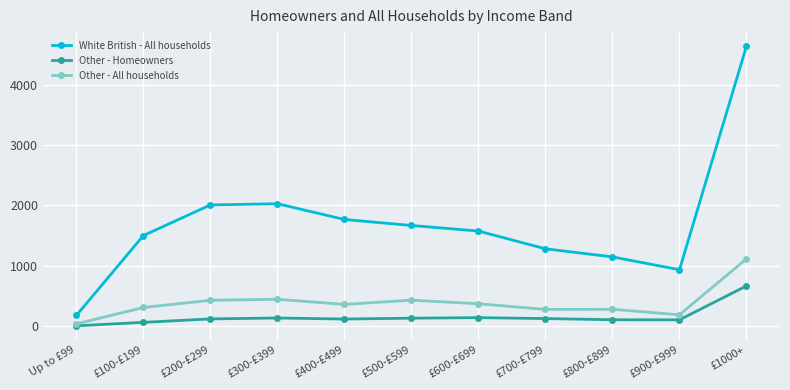

What is the label of the 5th point from the left?

£400-£499